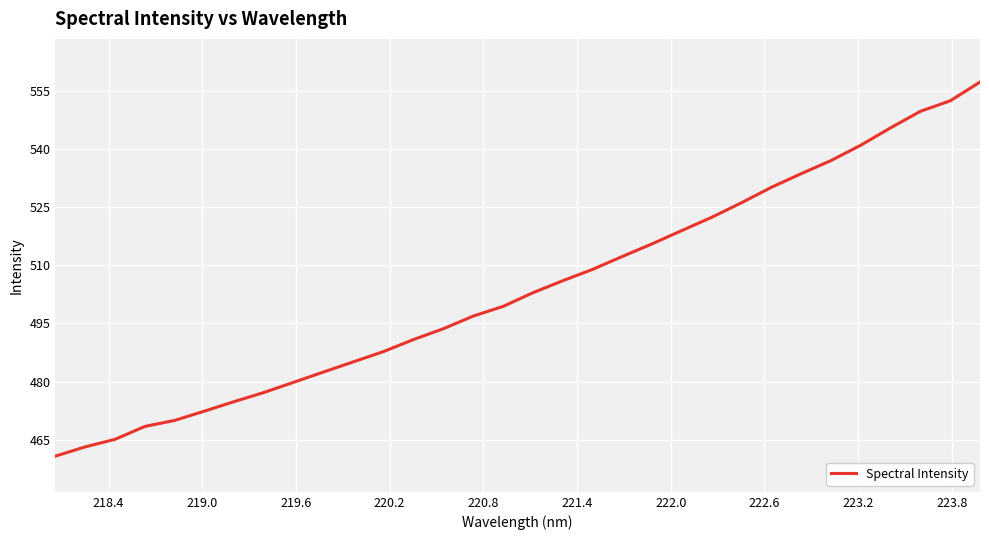

What is the greatest value displayed?

557.3